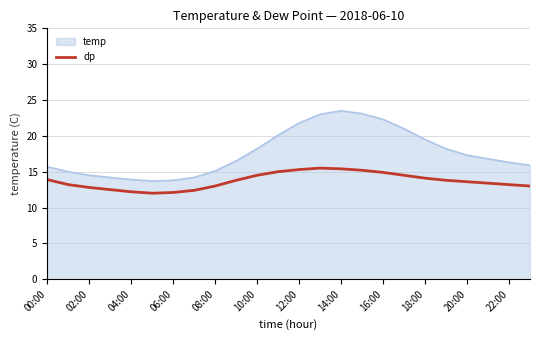

True or false: temp and dp intersect in this chart.

False